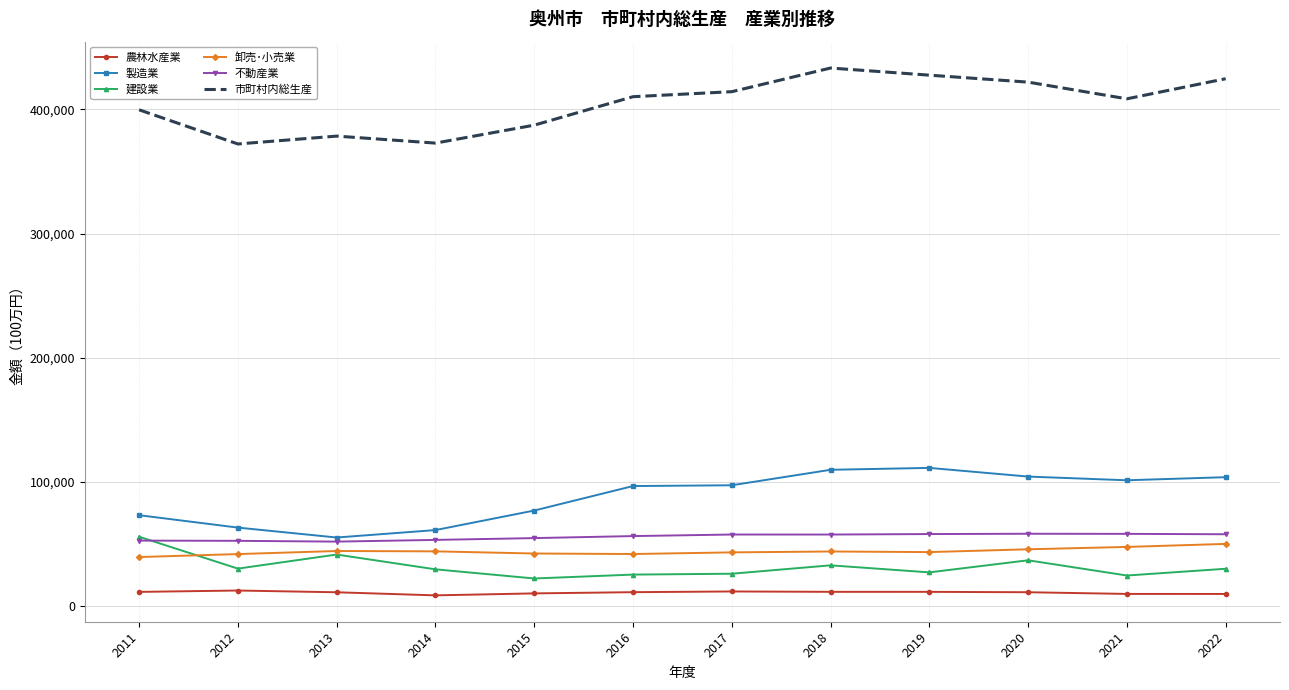

What is the spread (max minus min) of values at 2013?

367035